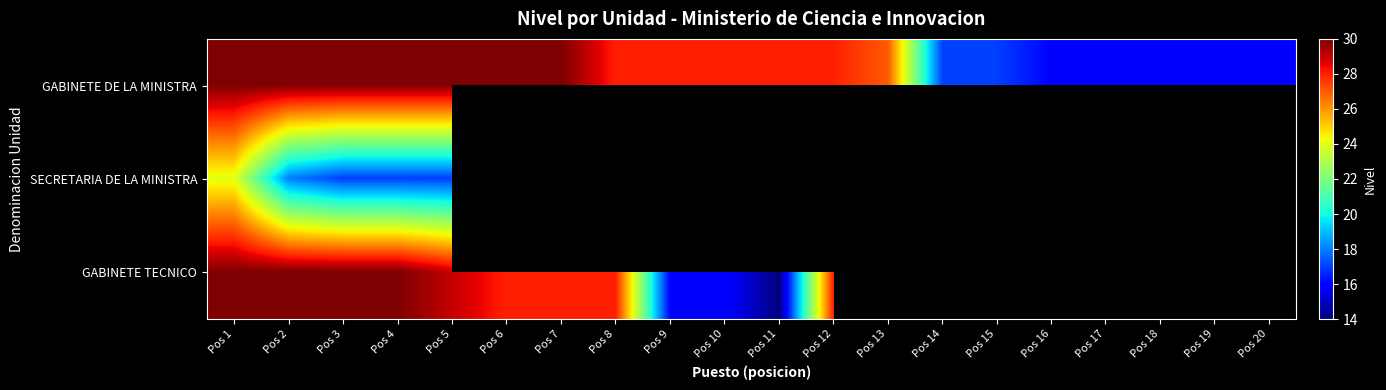

How many data points in GABINETE TECNICO are less than 30?

8